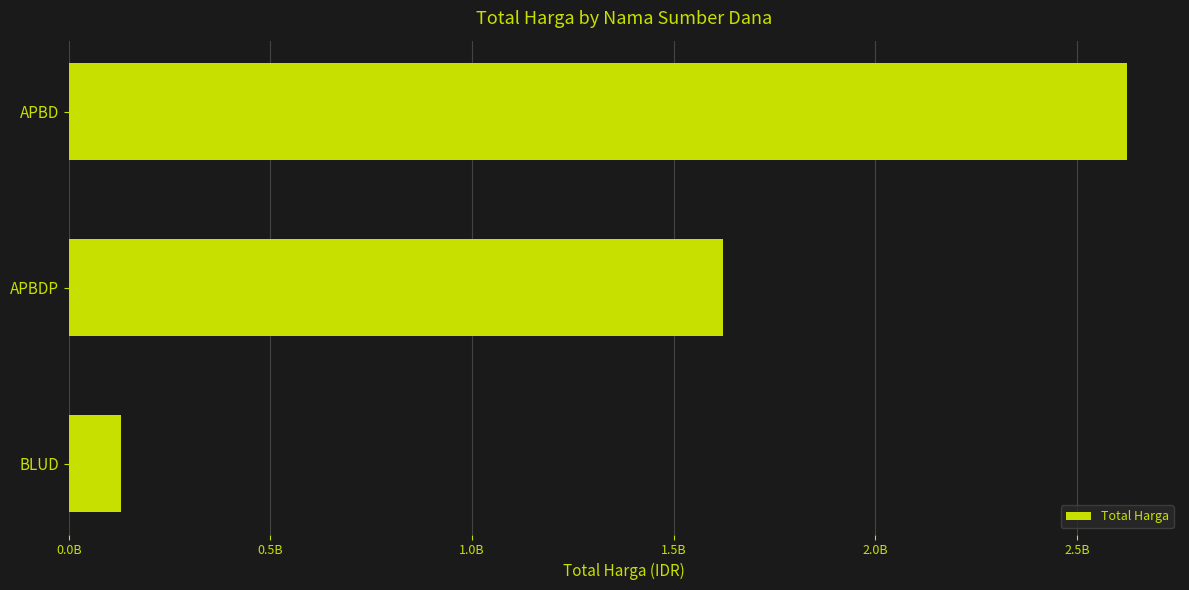

Does the chart contain any negative values?

No